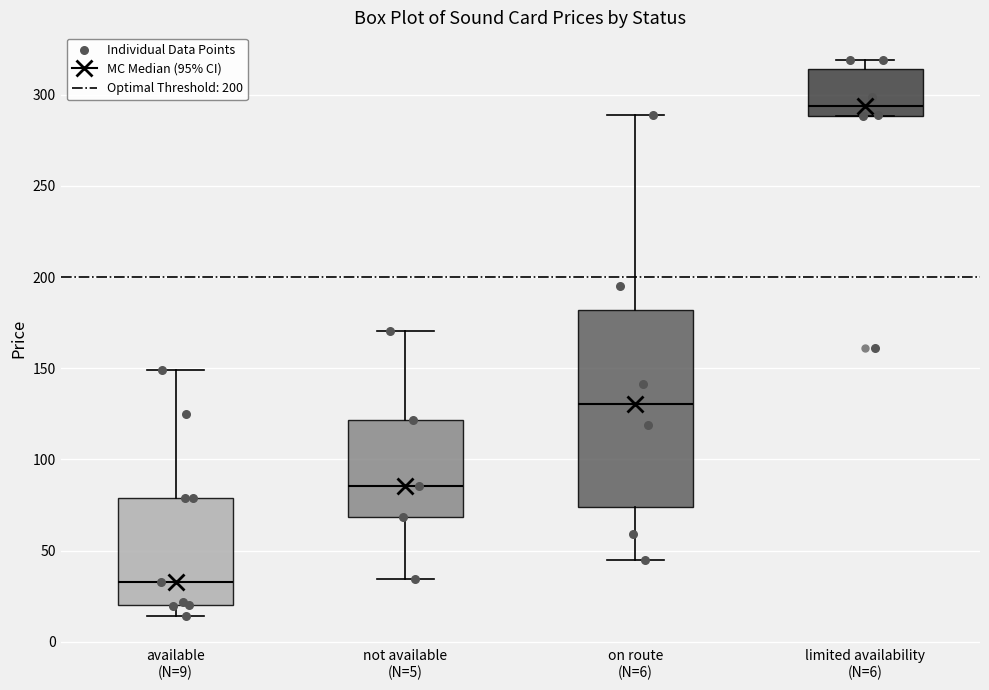

Reading left to right, transcribe this box plot: for each box, give where its median line is, the range the box spans, and where its two whiskers end, as read against the y-axis. The values are not printed on the chart, so give them approximately, as read against the axis.

available (N=9): median 35, box 20 to 80, whiskers 15 to 150
not available (N=5): median 85, box 70 to 120, whiskers 35 to 170
on route (N=6): median 130, box 75 to 180, whiskers 45 to 290
limited availability (N=6): median 295, box 290 to 315, whiskers 290 to 320